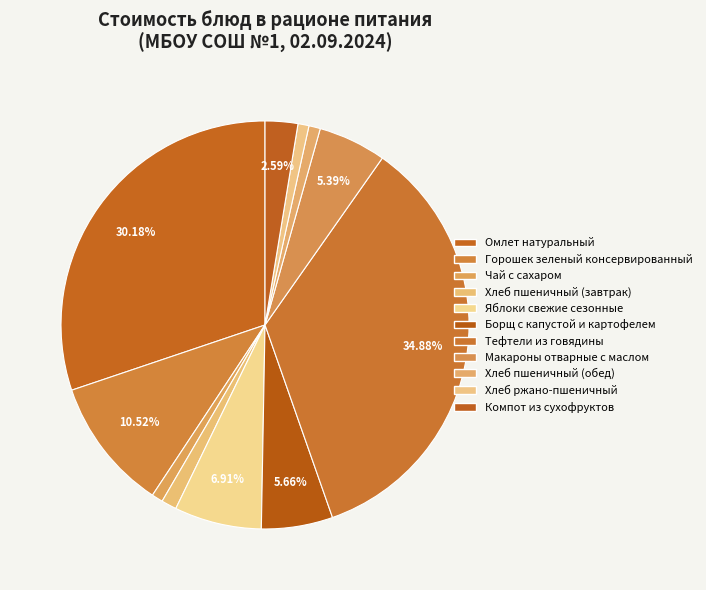

Is the sum of Борщ с капустой и картофелем and Макароны отварные с маслом greater than half?

No